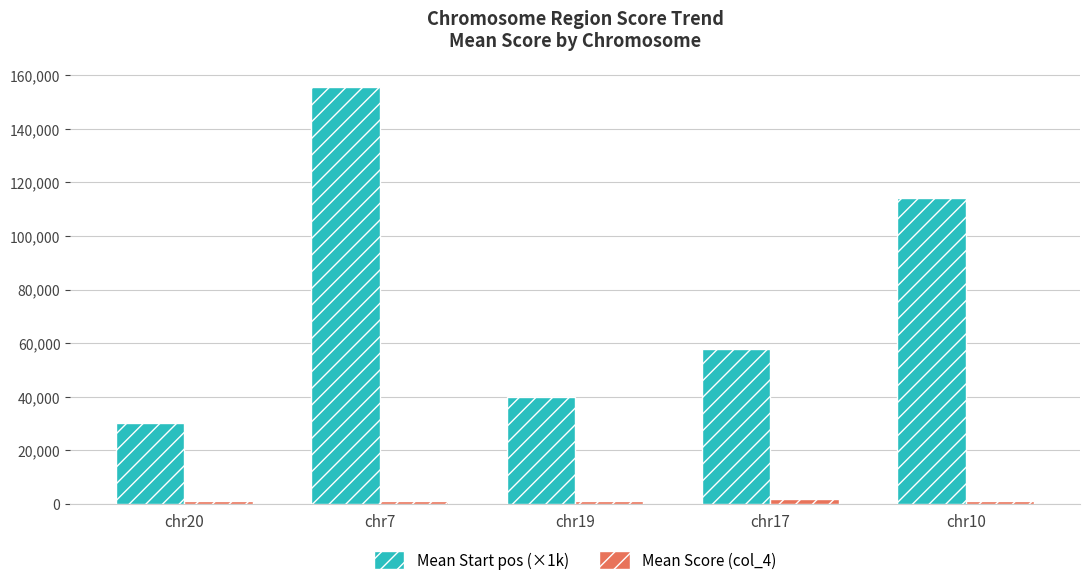

What is the total value across all series at chr19?

41070.8